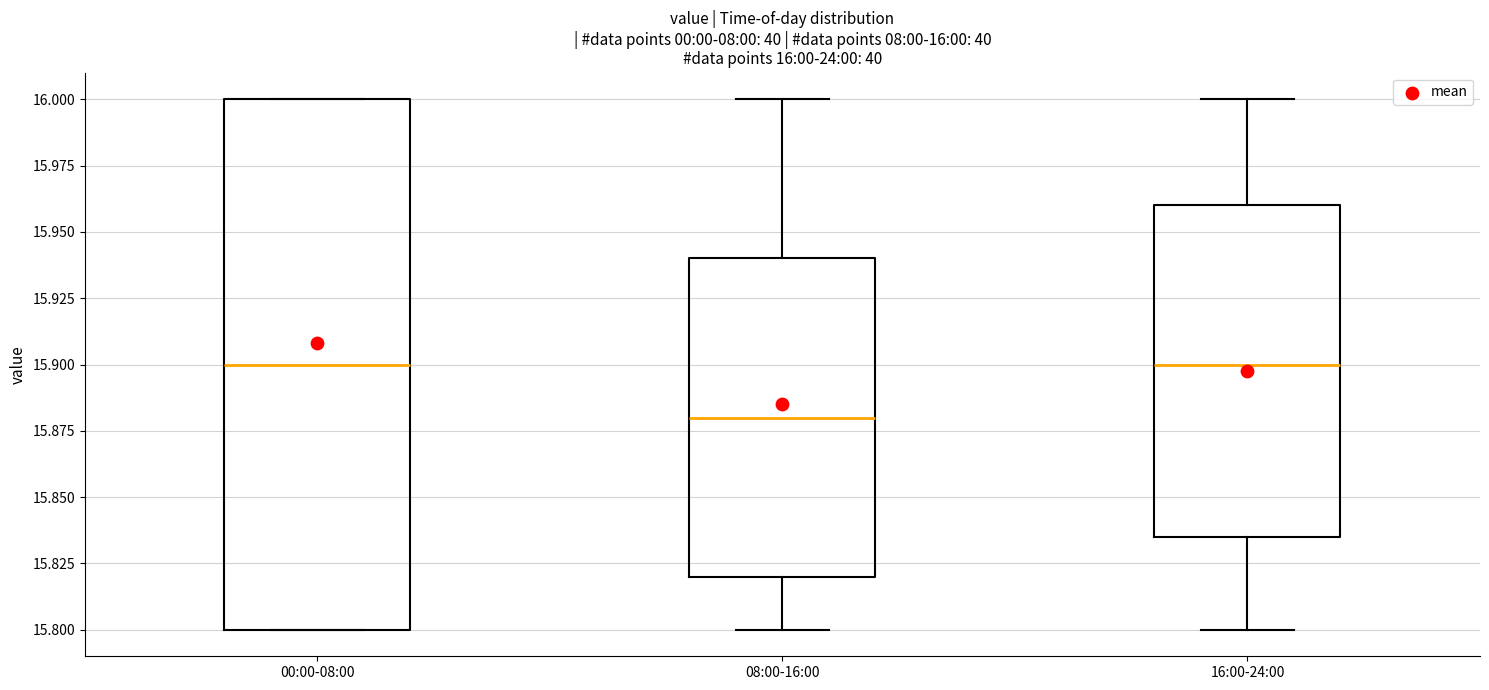

Which box's median line is the lowest?

08:00-16:00